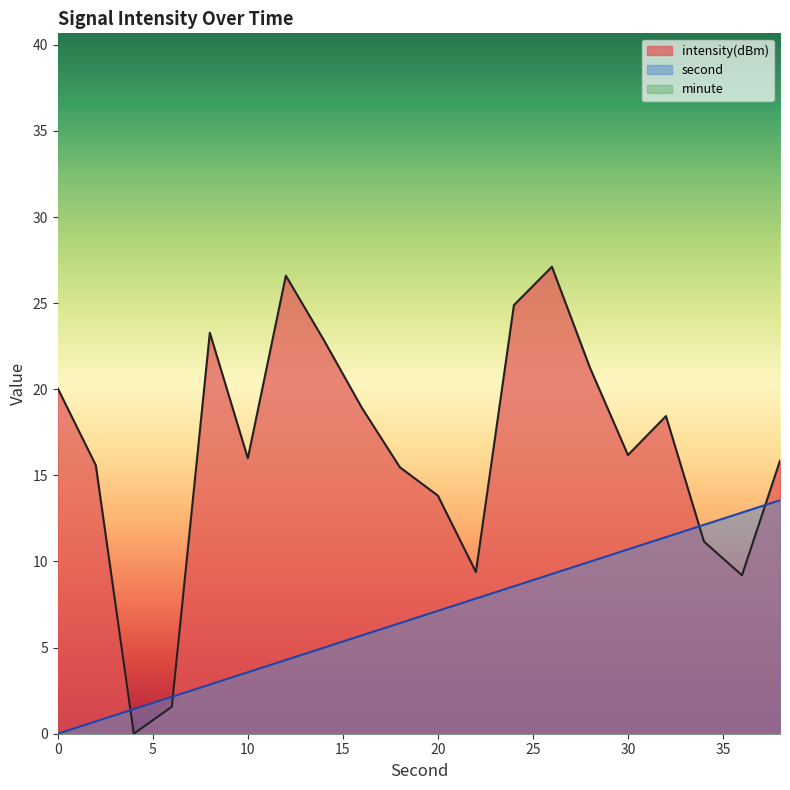

How many times do intensity and second cross each other?

4